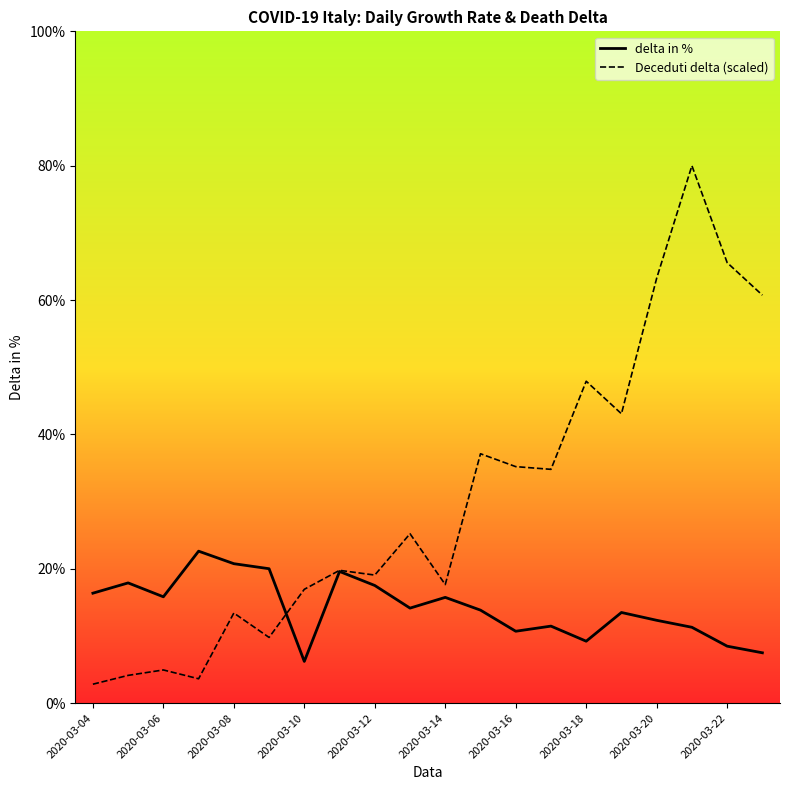

Which series has the largest total across all categories?

Deceduti delta (scaled)